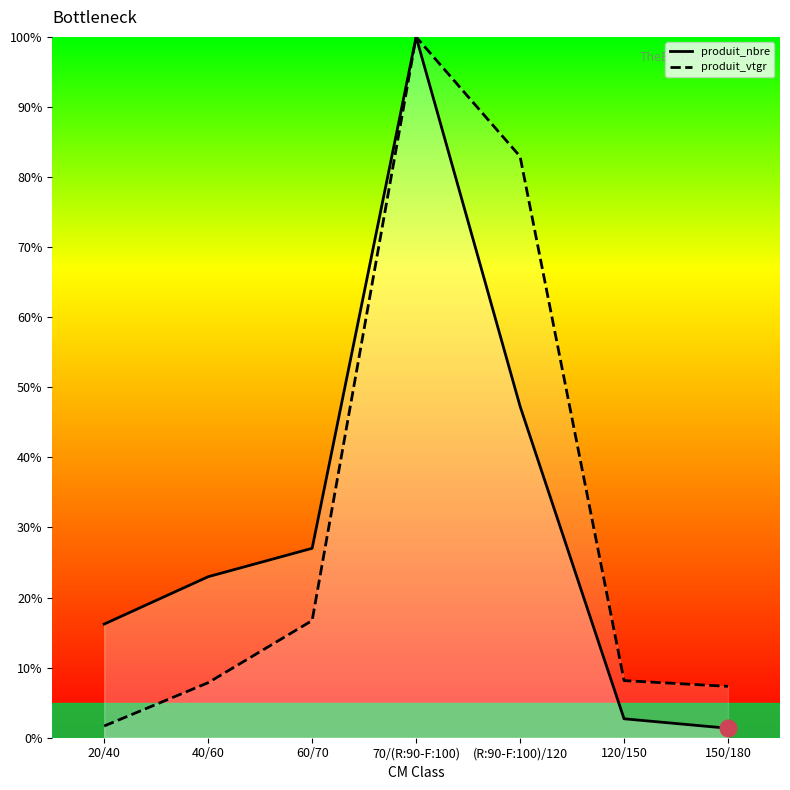

Rank the series at 20/40 from highest to lowest value.

produit_nbre, produit_vtgr